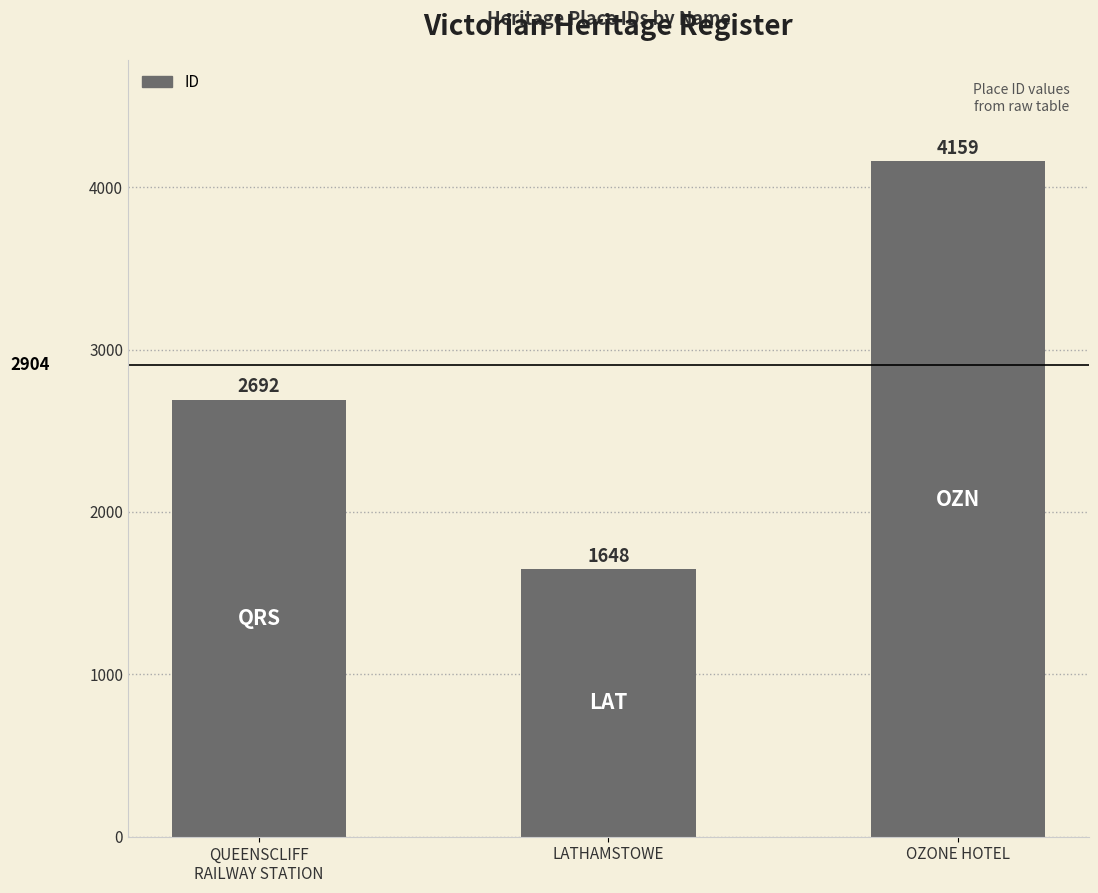

Which has a higher value, QUEENSCLIFF
RAILWAY STATION or OZONE HOTEL?

OZONE HOTEL